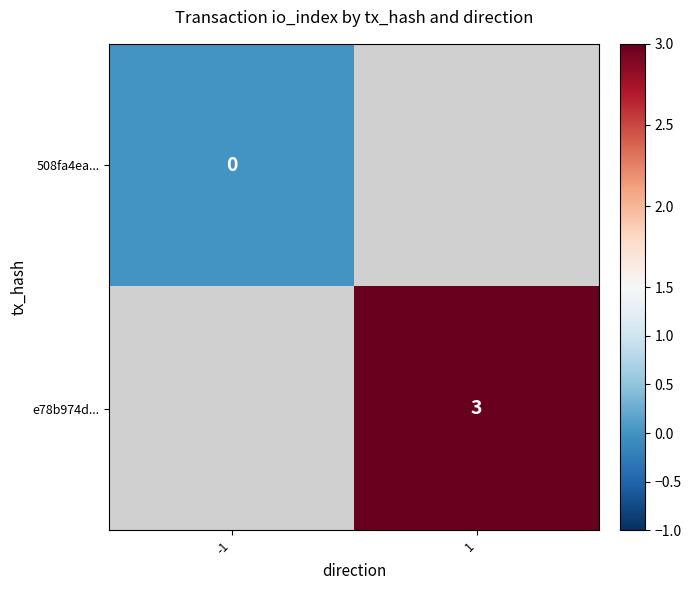

Is it true that e78b974d... equals 3 at 1?

True